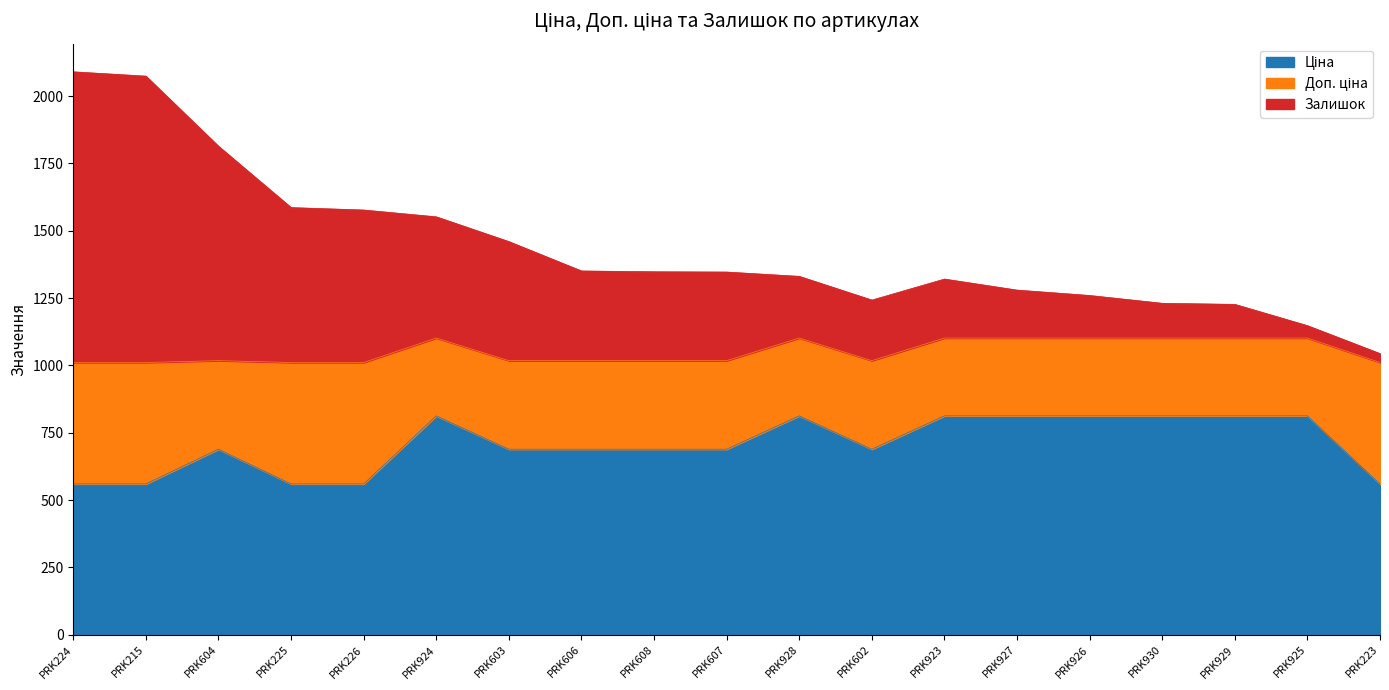

What is the total value across all series at PRK924?

1551.8